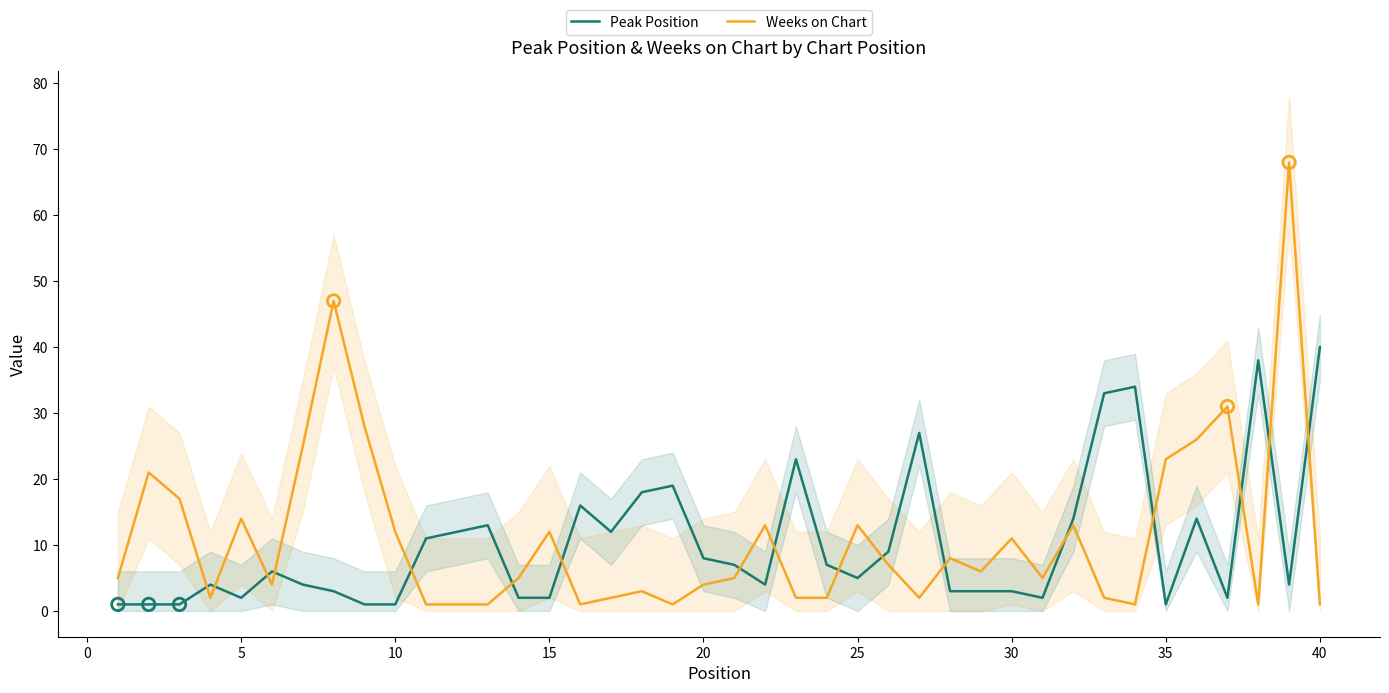

Which series contains the highest Y value?

Weeks on Chart